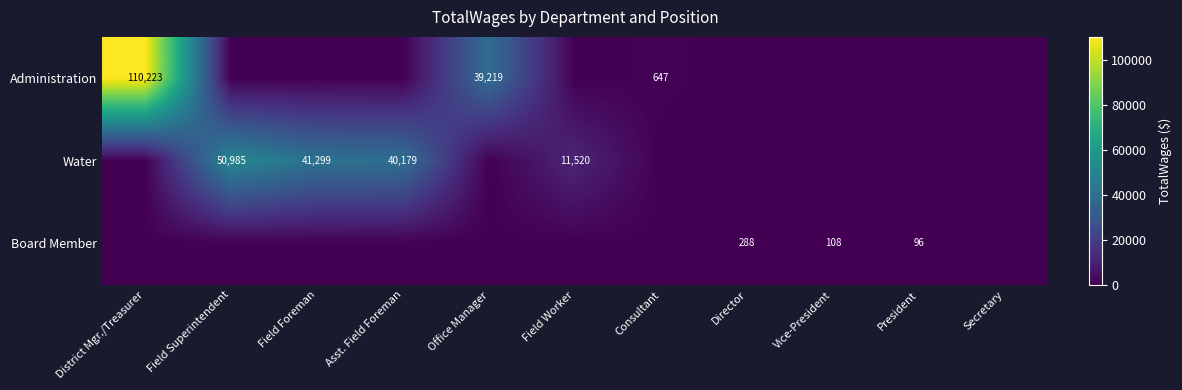

How many categories are shown in the chart?

11